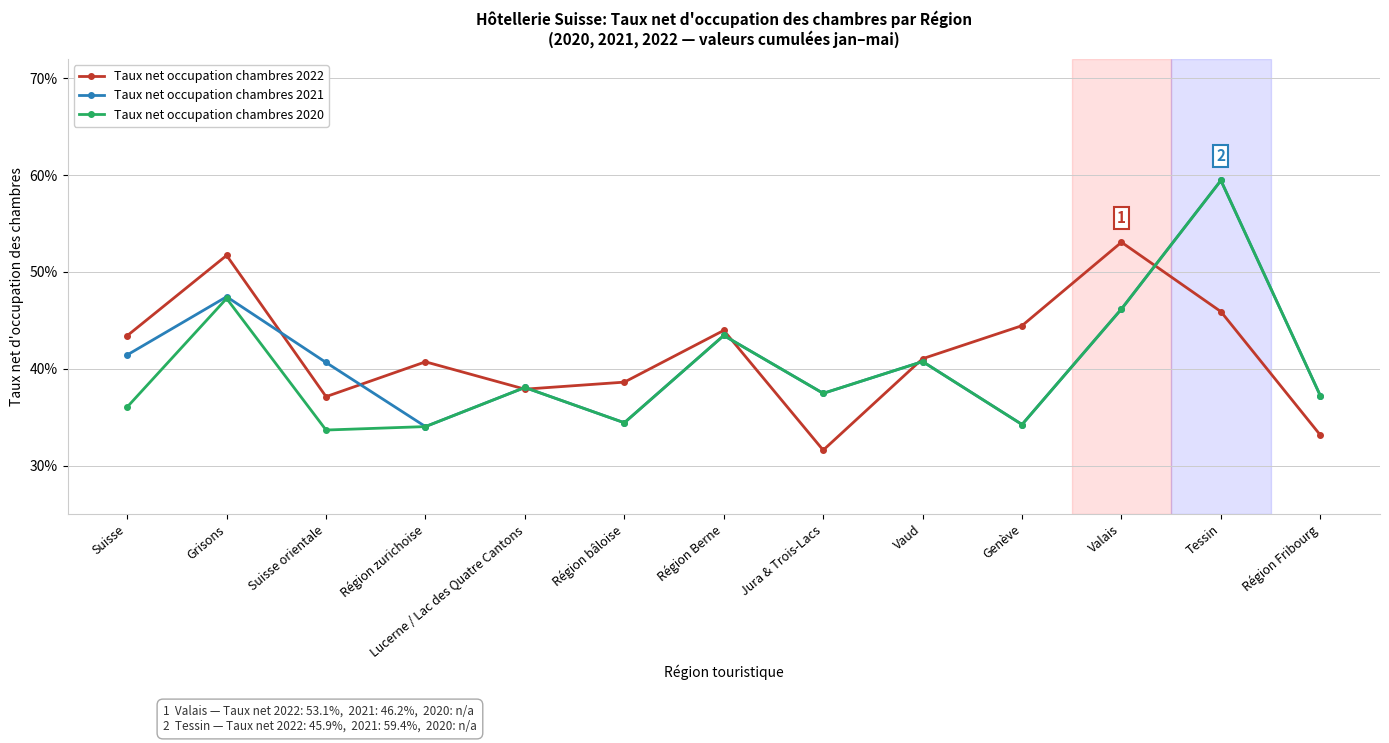

What is the maximum value shown in the chart?

0.6